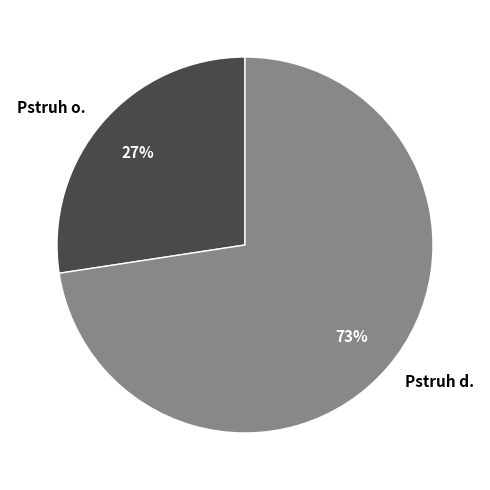

To the nearest percent, what is the average slice percentage?

50%